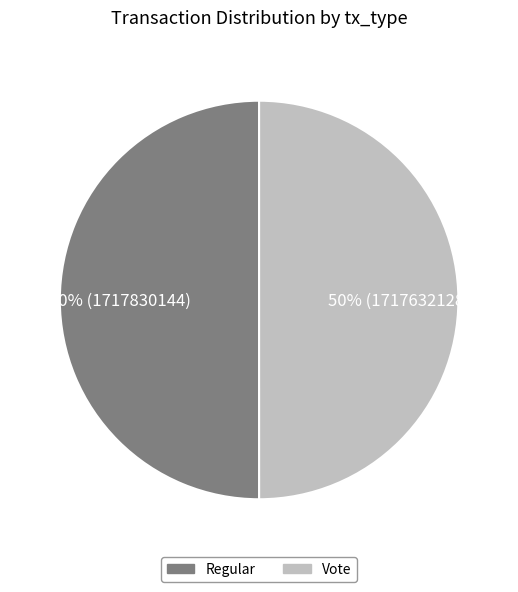

Approximately how many times larger is the value at Regular compared to Vote?

1.0